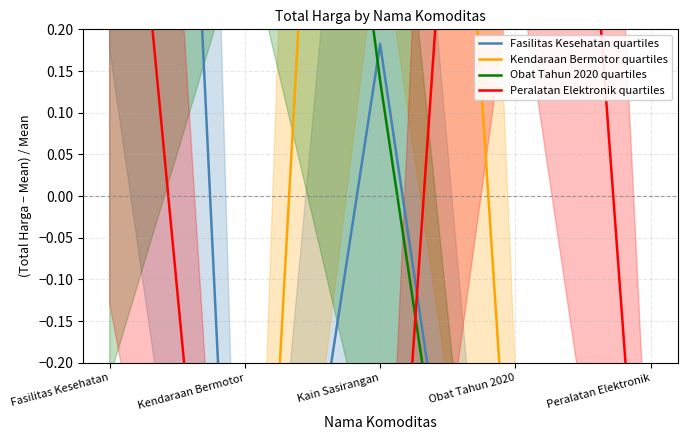

What is the difference between the Obat Tahun 2020 quartiles values at Obat Tahun 2020 and Kendaraan Bermotor?

2.3